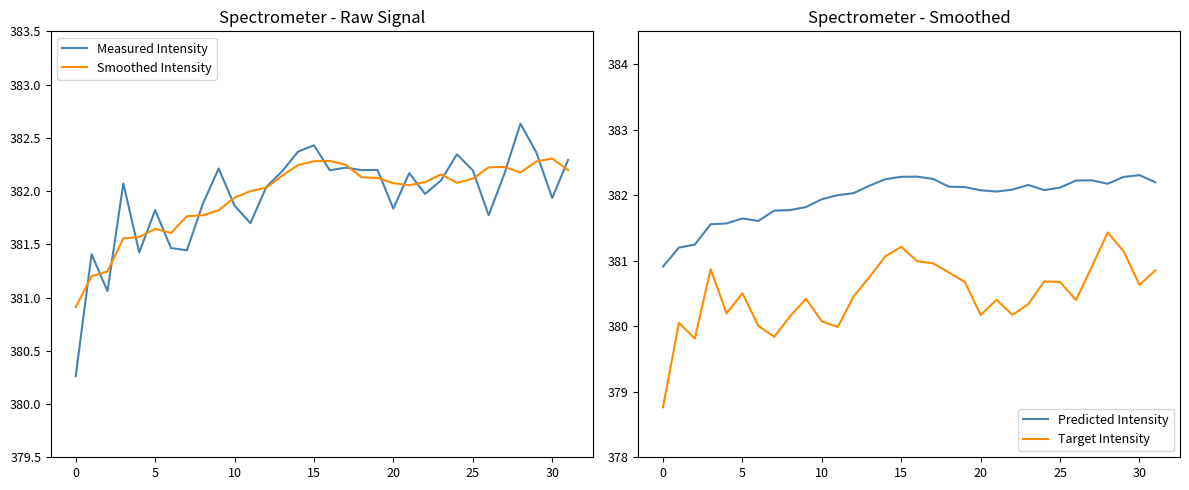

True or false: Target Intensity has a value of 381.0 at 17.

True